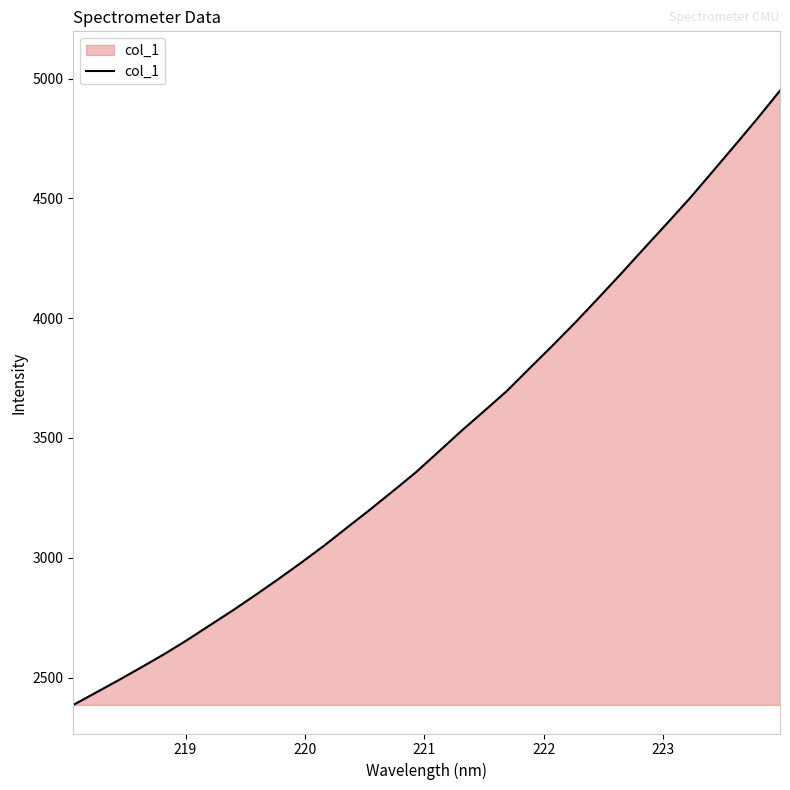

Count the number of categories in the chart.

32